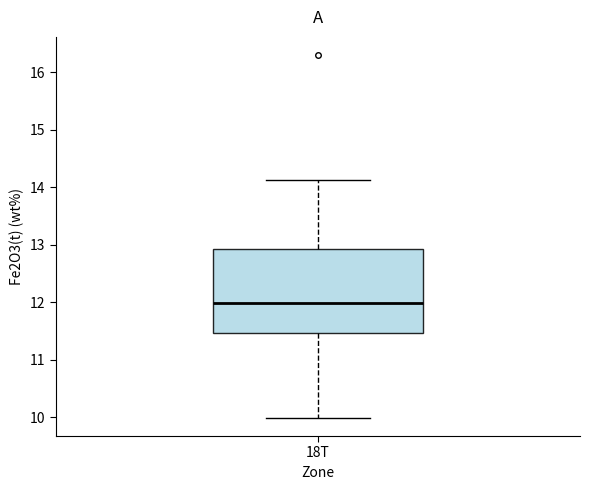

Transcribe this box plot: give where the median line is, the range the box spans, and where the two whiskers end, as read against the y-axis. The values are not printed on the chart, so give them approximately, as read against the axis.

median 12.0, box 11.5 to 12.9, whiskers 10.0 to 14.1